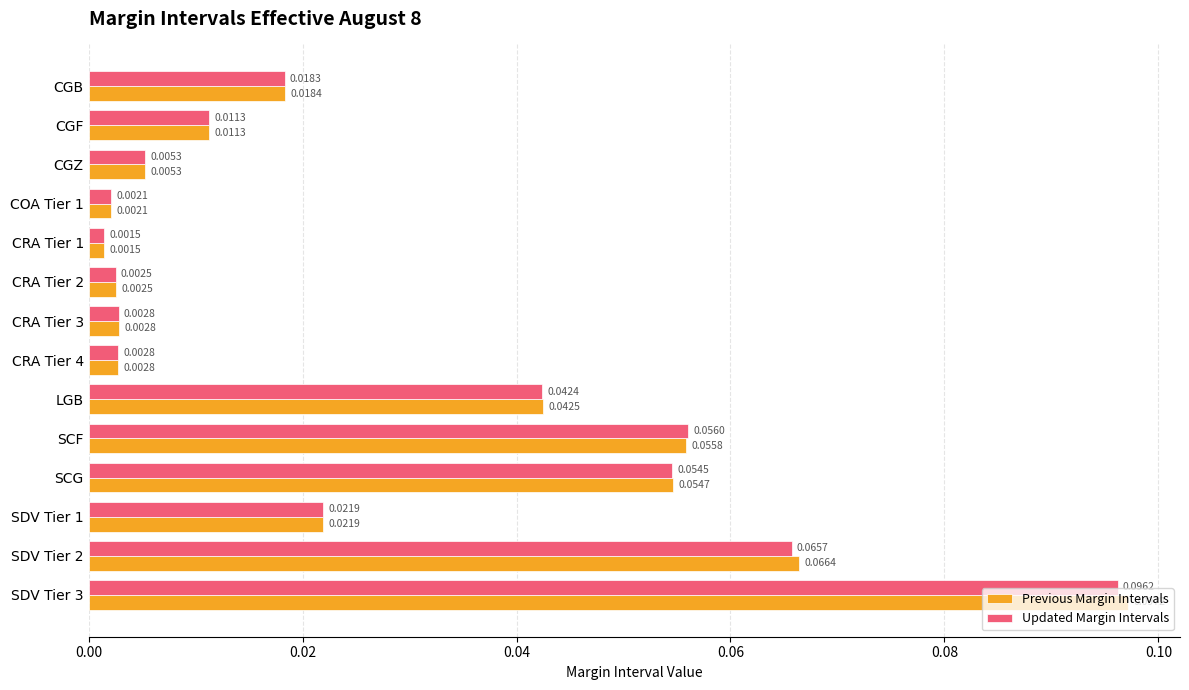

Which series has the largest range (max minus min)?

Previous Margin Intervals